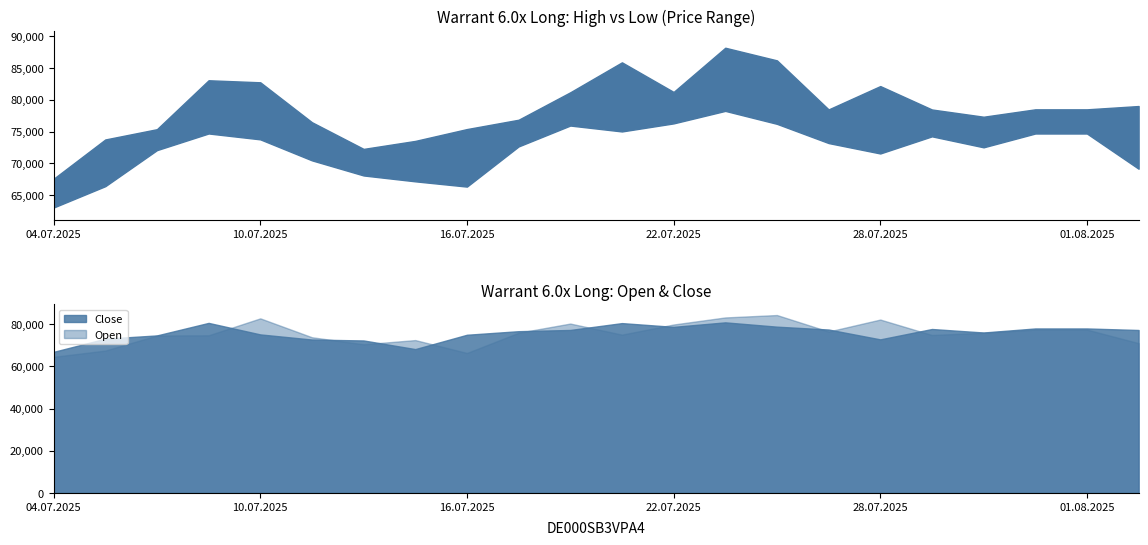

List the labels in order of Close value, smallest first.

04.07.2025, 15.07.2025, 14.07.2025, 11.07.2025, 28.07.2025, 07.07.2025, 08.07.2025, 16.07.2025, 10.07.2025, 30.07.2025, 17.07.2025, 04.08.2025, 18.07.2025, 25.07.2025, 29.07.2025, 31.07.2025, 01.08.2025, 22.07.2025, 24.07.2025, 21.07.2025, 09.07.2025, 23.07.2025